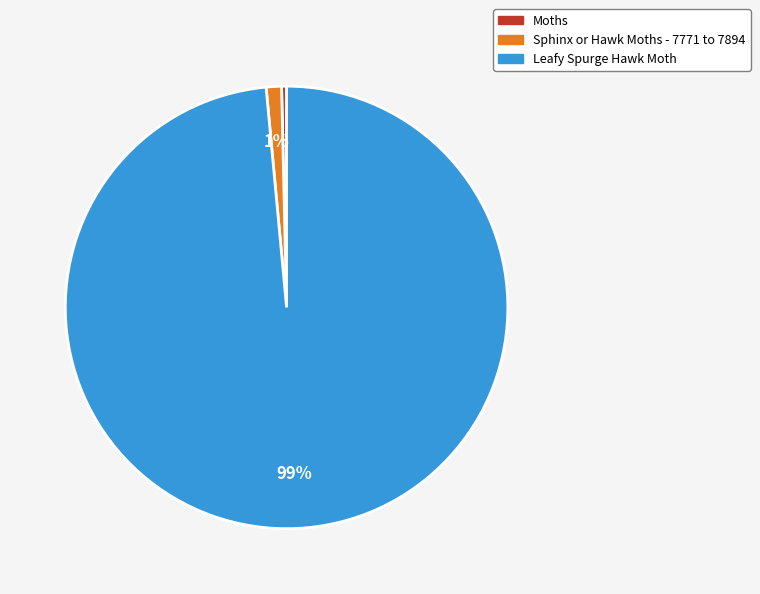

True or false: Sphinx or Hawk Moths - 7771 to 7894 accounts for 1% of the total.

True